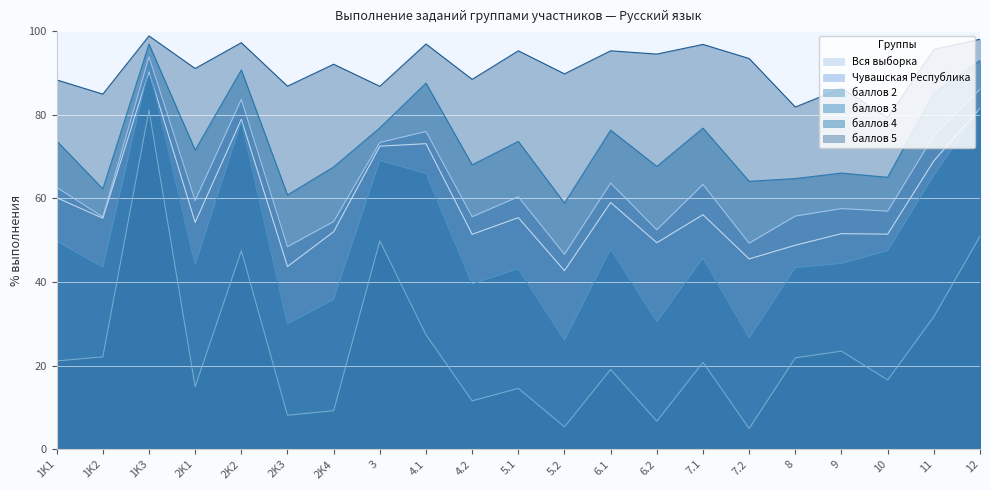

At which category is the sum across all series the highest?

1K3